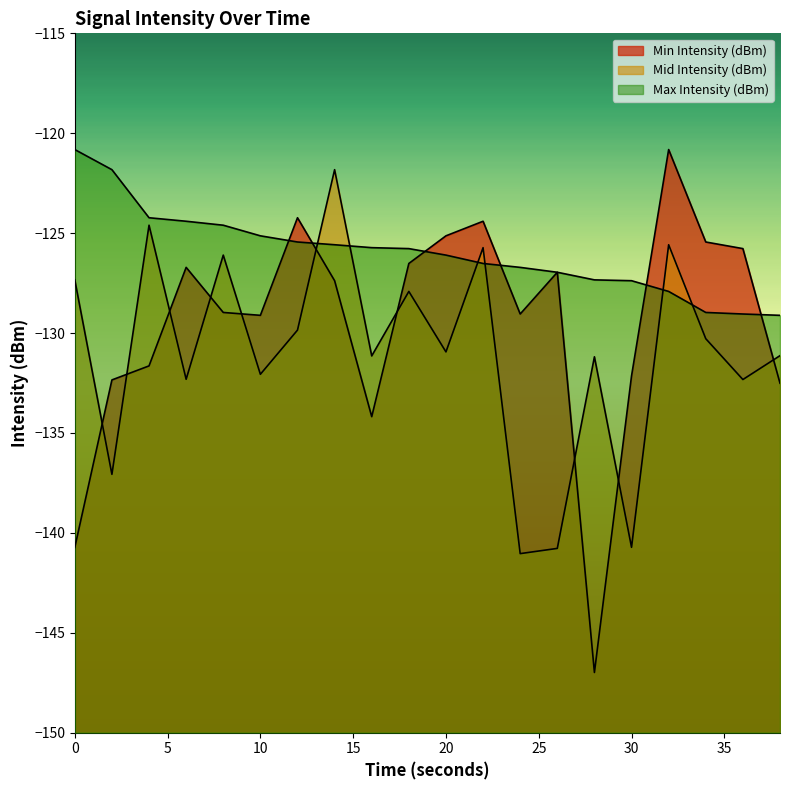

Reading left to right, what are all the values shown in this chart?

Min Intensity (dBm): -140.7	-132.3	-131.6	-126.7	-129.0	-129.1	-124.2	-127.4	-134.2	-126.5	-125.1	-124.4	-129.0	-127.0	-147.0	-132.1	-120.8	-125.4	-125.8	-132.5
Mid Intensity (dBm): -127.3	-137.1	-124.6	-132.3	-126.1	-132.1	-129.9	-121.8	-131.1	-127.9	-130.9	-125.7	-141.0	-140.8	-131.2	-140.7	-125.6	-130.3	-132.3	-131.1
Max Intensity (dBm): -120.8	-121.8	-124.2	-124.4	-124.6	-125.1	-125.4	-125.6	-125.7	-125.8	-126.1	-126.5	-126.7	-127.0	-127.3	-127.4	-127.9	-129.0	-129.0	-129.1